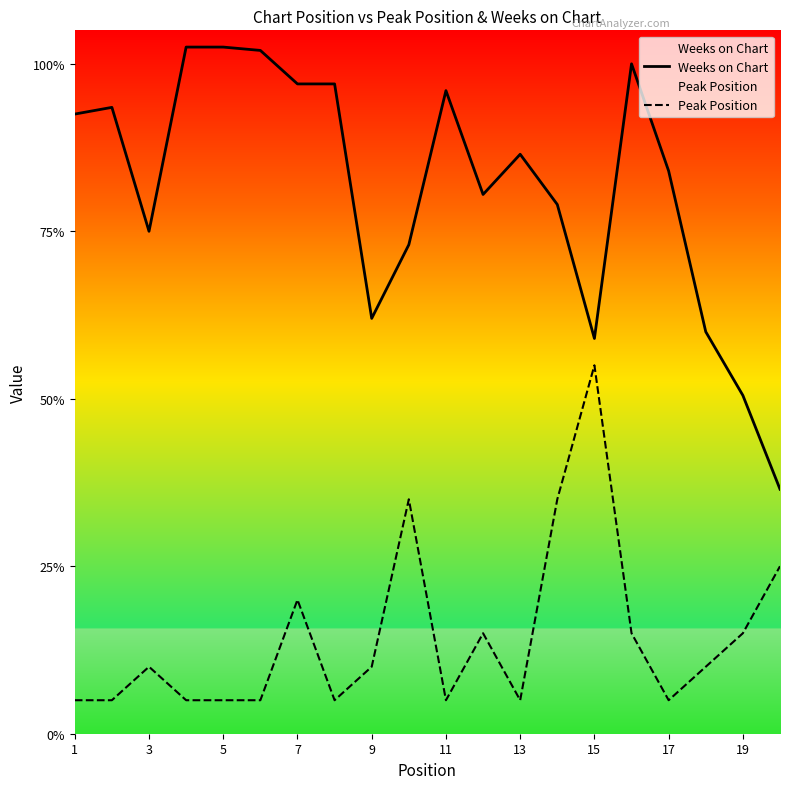

At 15, list the series in order from smallest to largest.

Peak Position, Weeks on Chart